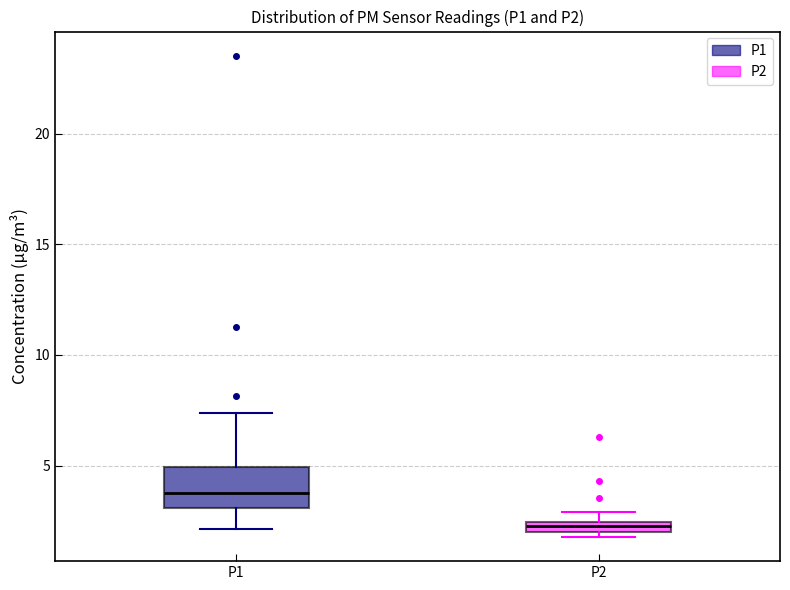

Which box is the tallest, from its lower edge to its upper edge?

P1